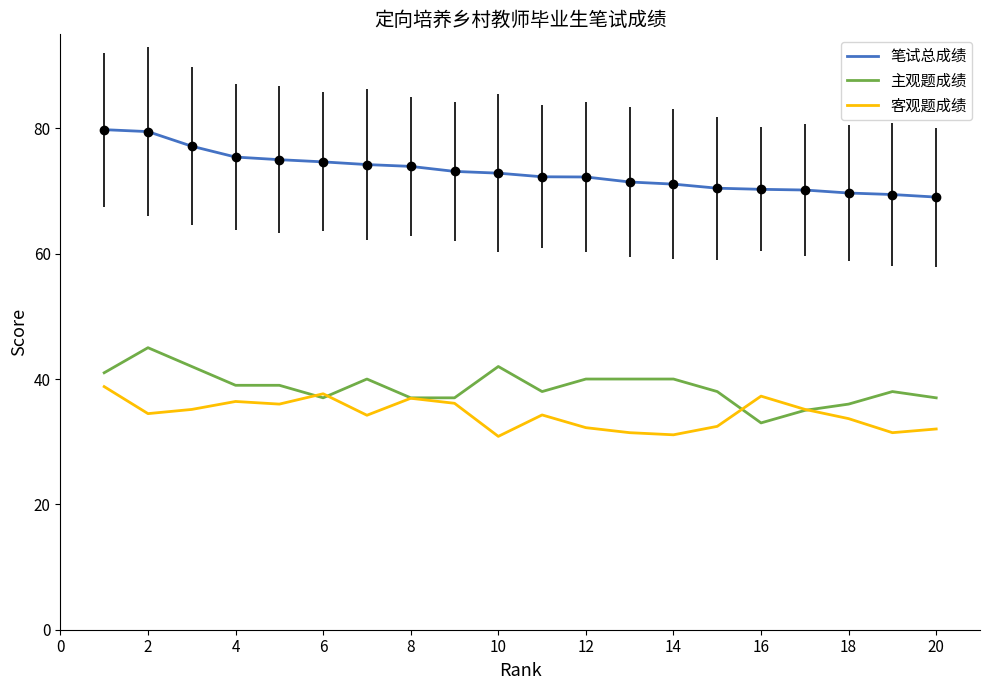

True or false: 主观题成绩 and 笔试总成绩 cross at least once.

False